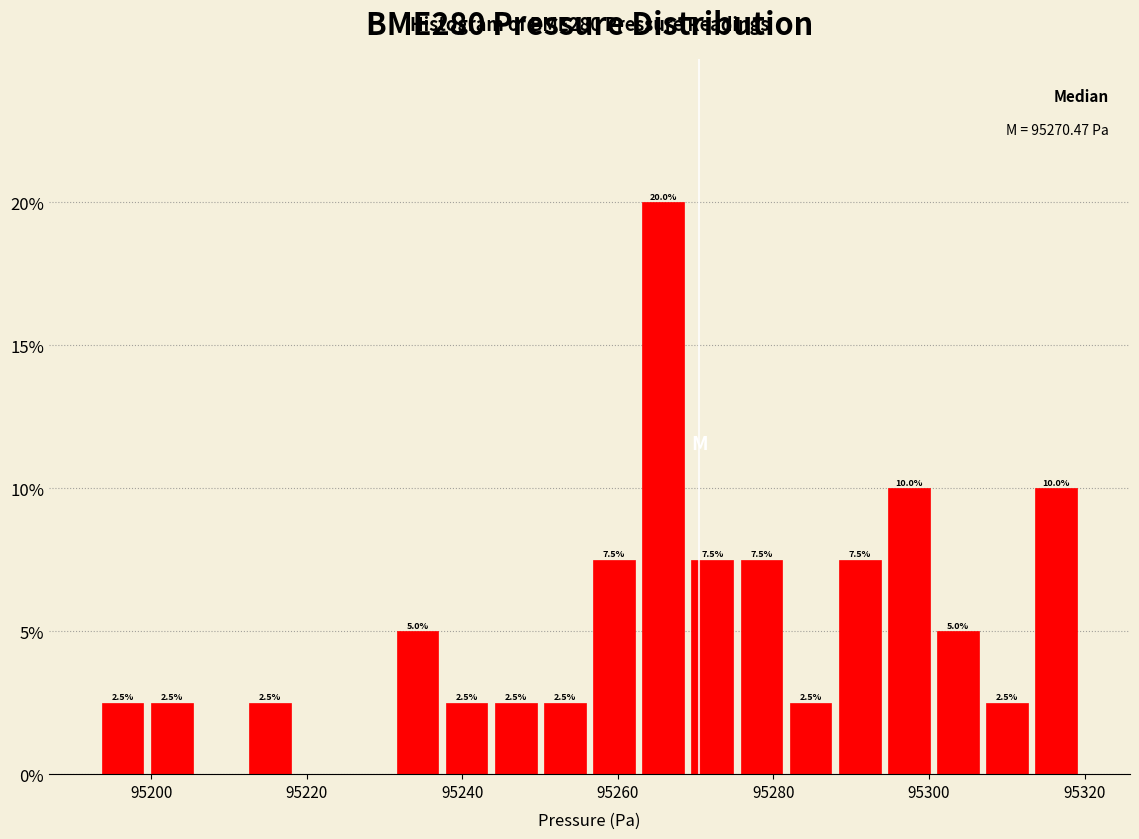

Read against the x-axis, roughly where is the centre of the tallest bar?

95266